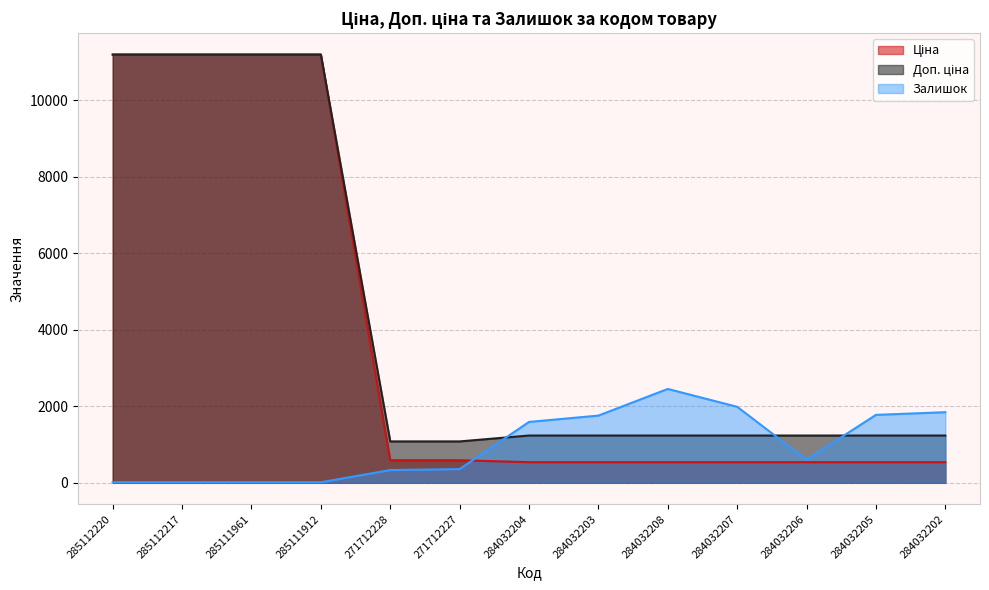

What are all the series names shown in the legend?

Ціна, Доп. ціна, Залишок